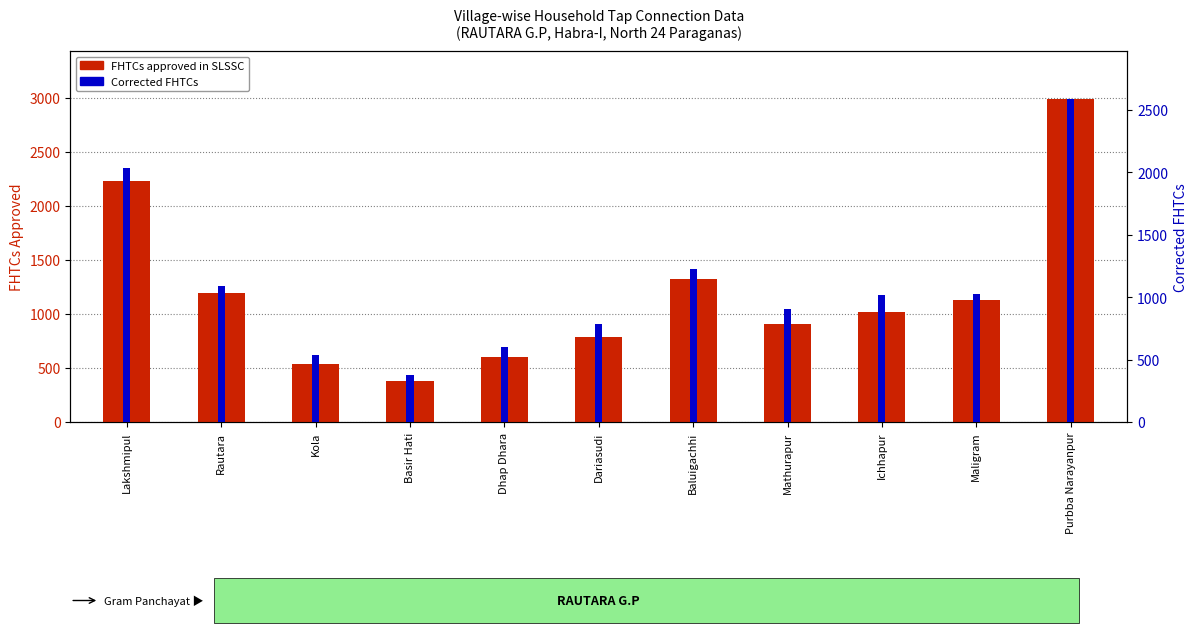

Which label corresponds to the smallest value in the chart?

Basir Hati